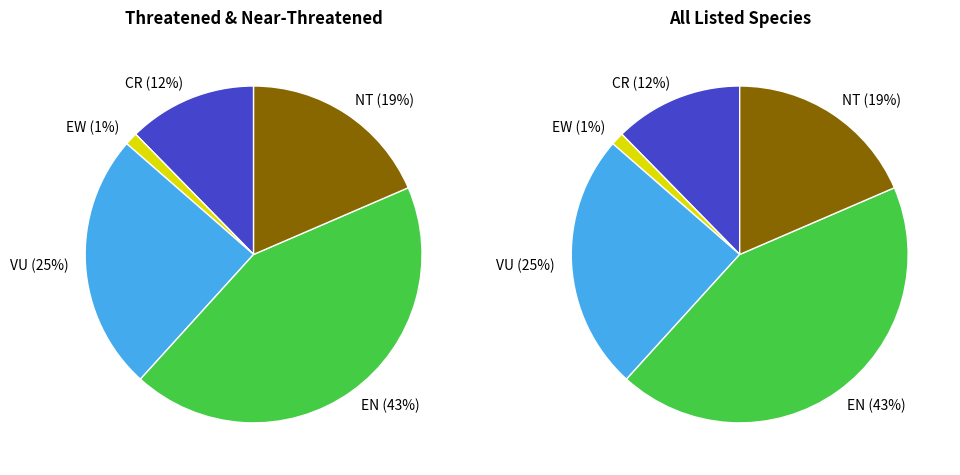

Is the sum of NT and CR greater than half?

No